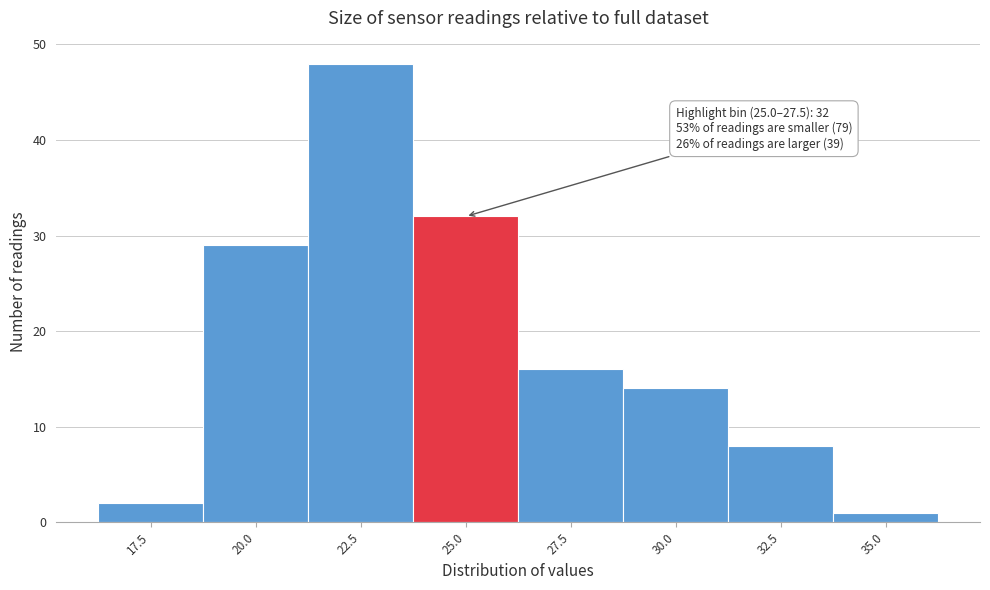

Reading left to right, list all the values displayed in this chart.

17.5=2	20.0=29	22.5=48	25.0=32	27.5=16	30.0=14	32.5=8	35.0=1